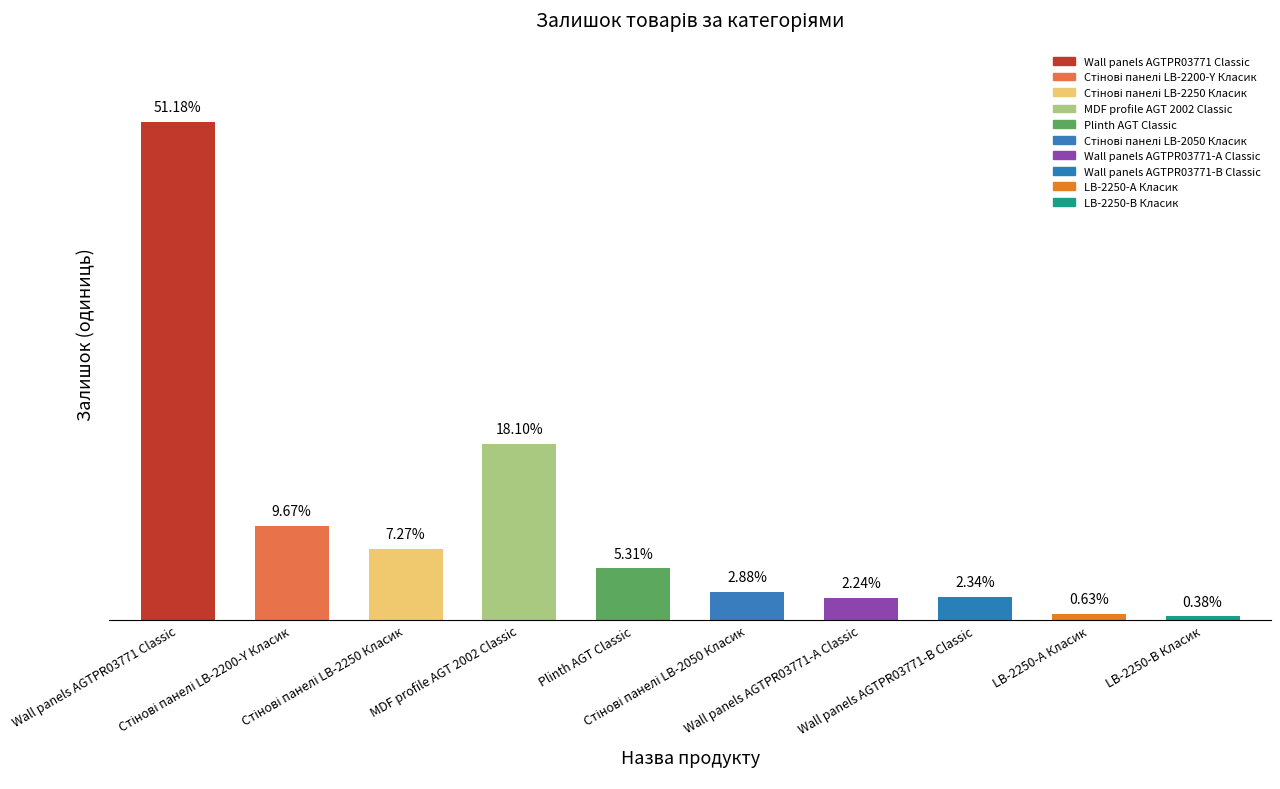

Read the value at Стінові панелі LB-2050 Класик, to the nearest 10.

90